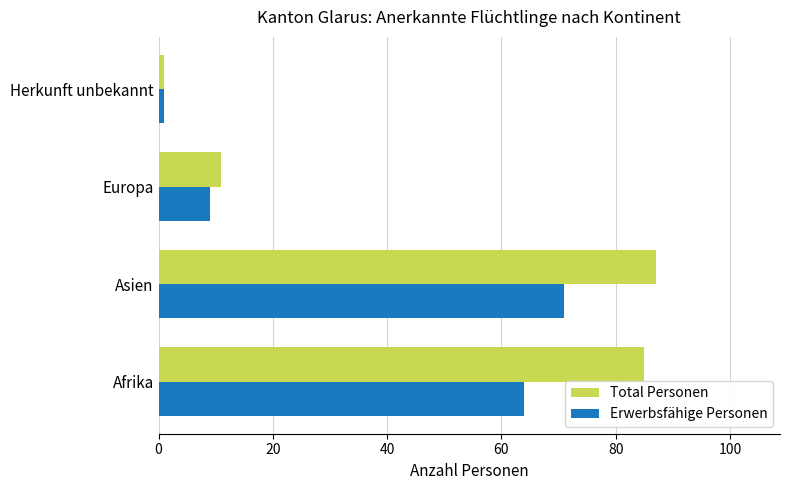

Is it true that Erwerbsfähige Personen equals 95 at Afrika?

False